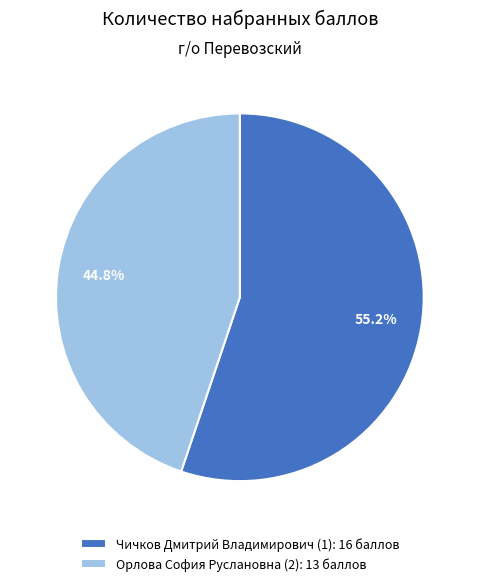

Which category has the smallest portion of the pie?

Орлова София Руслановна (2)